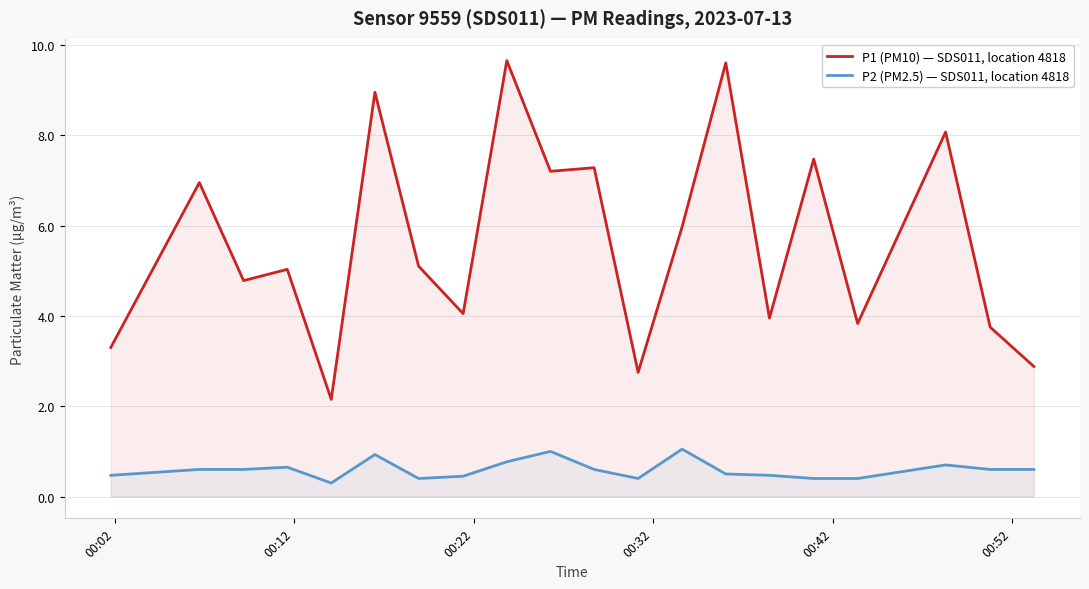

List the series in order of their overall mean, highest first.

P1 (PM10) — SDS011, location 4818, P2 (PM2.5) — SDS011, location 4818